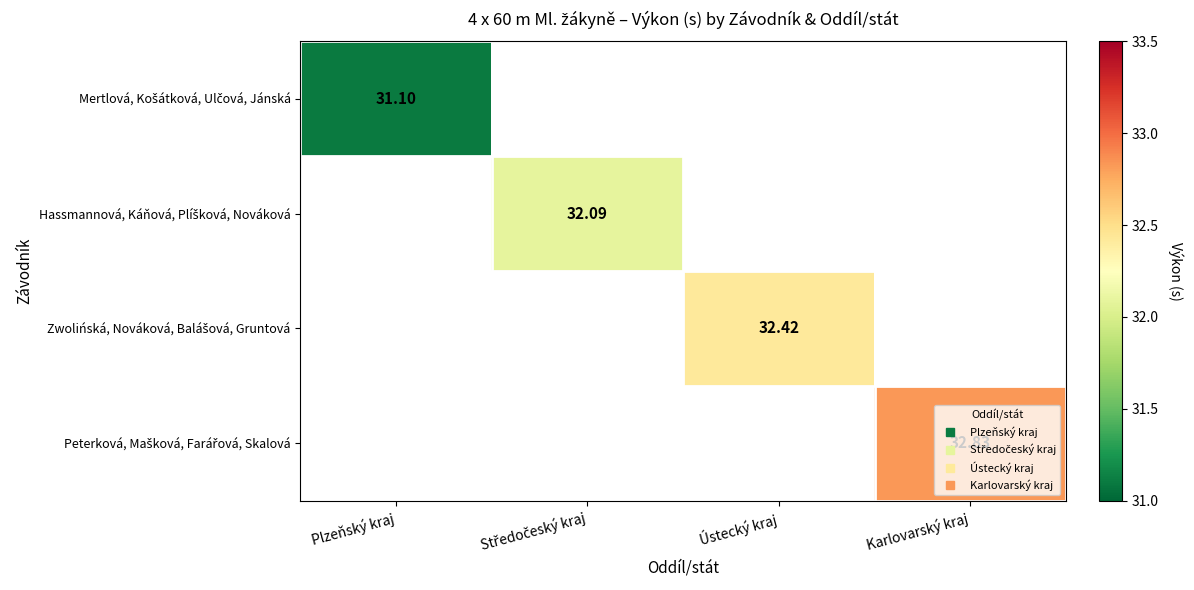

What is the greatest value displayed?

32.8